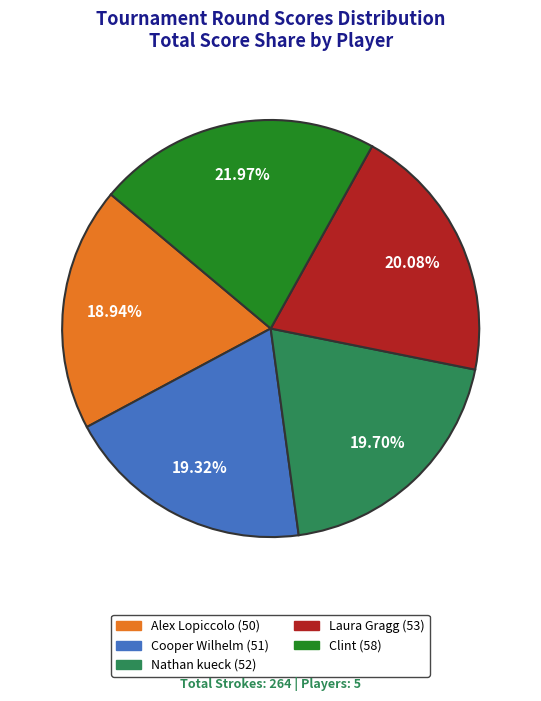

Which category has the biggest portion of the pie?

Clint (58)